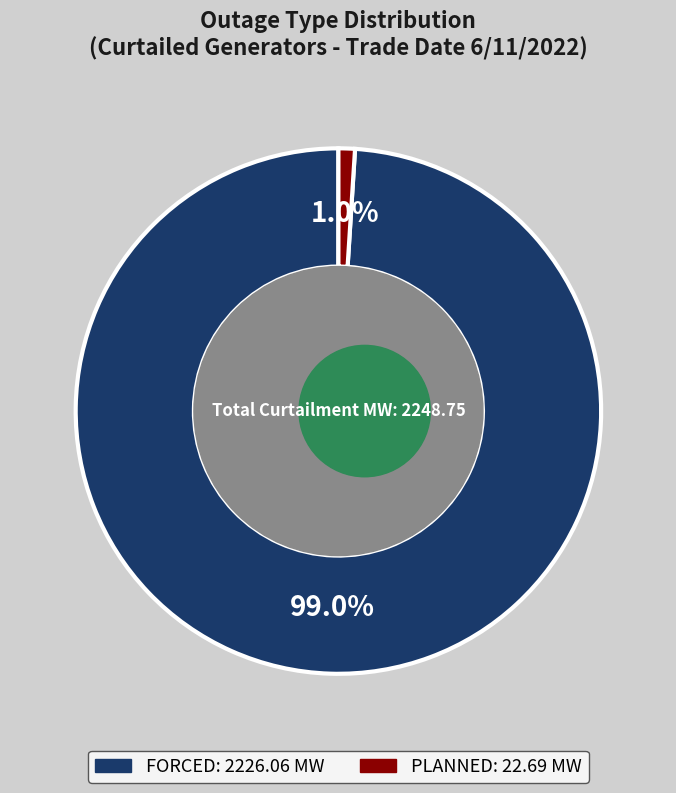

Which slice is the smallest?

PLANNED